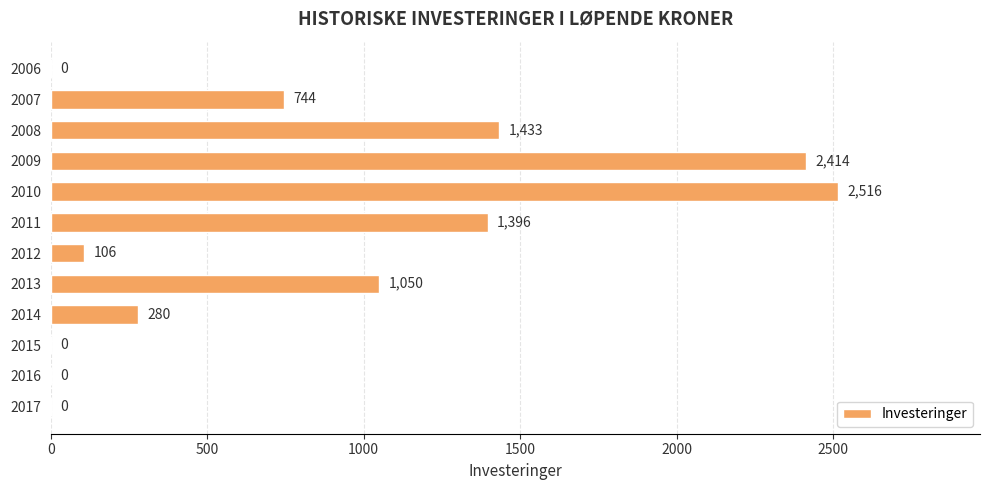

What is the sum of the values at 2015 and 2014?

280